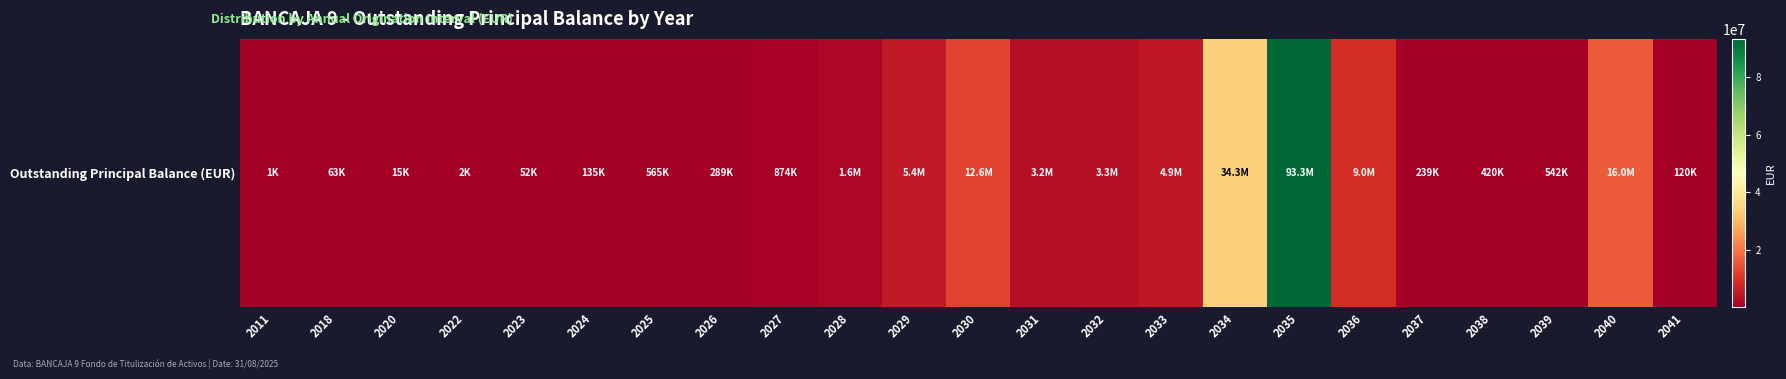

What is the sum of all values?

186917952.9